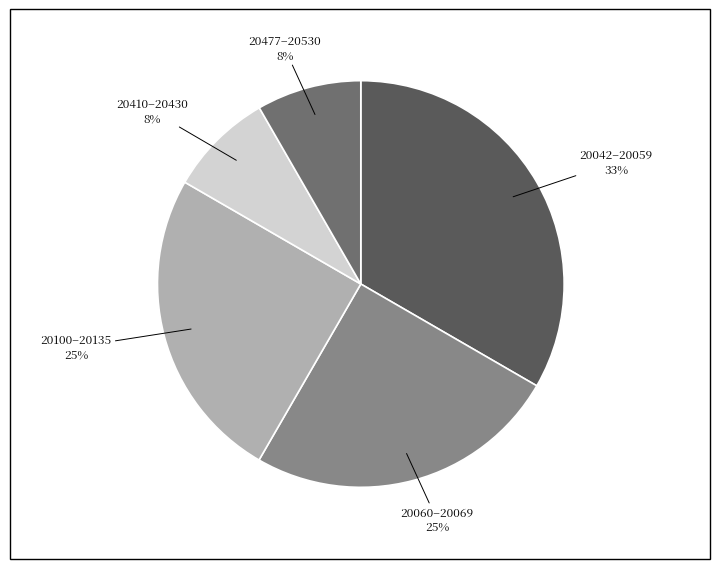

Which has a higher value, 20477–20530 or 20042–20059?

20042–20059